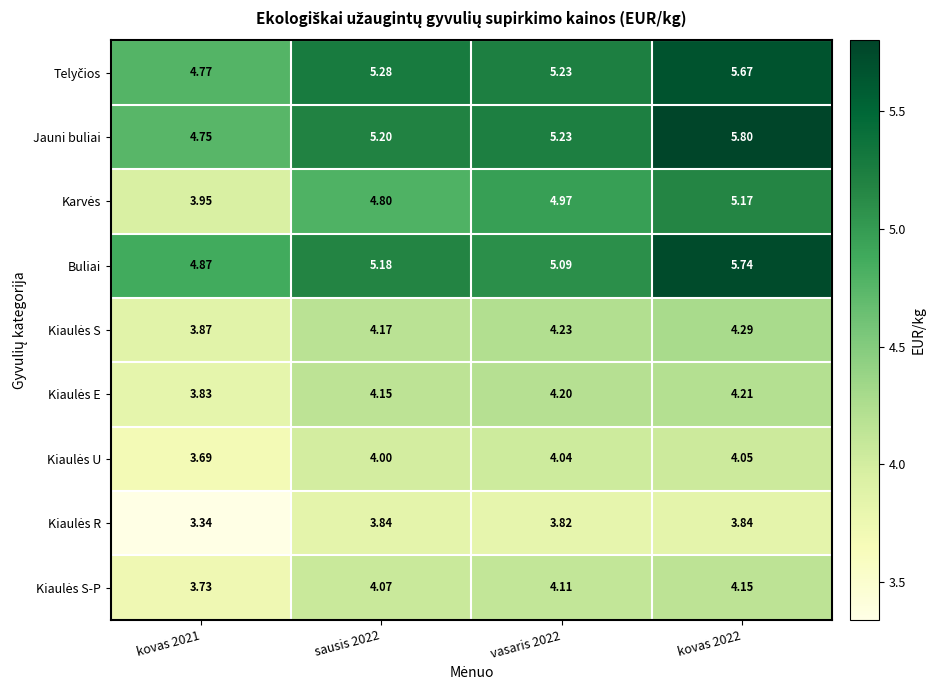

Between vasaris 2022 and kovas 2022, which series saw the biggest shift?

Buliai